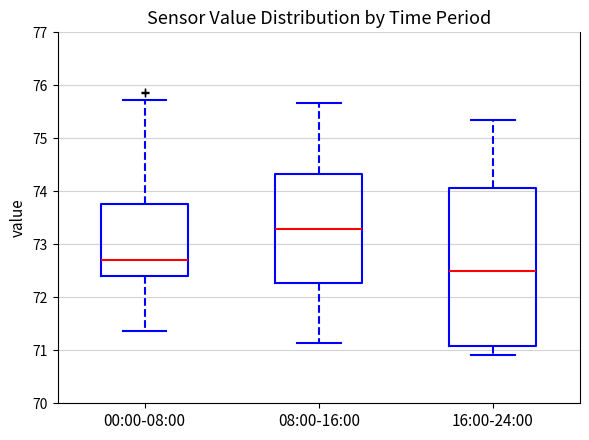

Where is the lower edge of the box for 16:00-24:00 on the y-axis? The values are not printed on the chart, so give them approximately, as read against the axis.

71.1